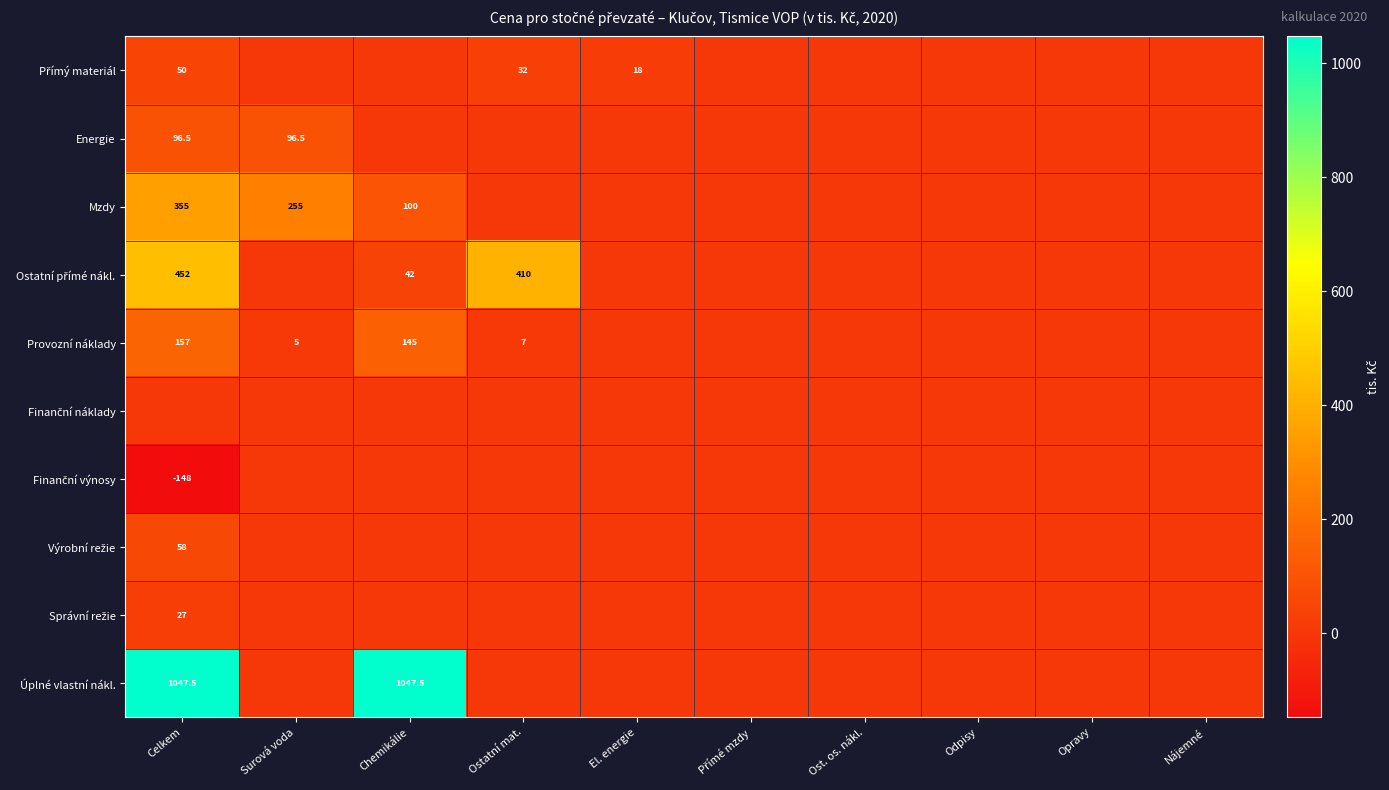

Is it true that Mzdy equals 100.0 at Chemikálie?

True